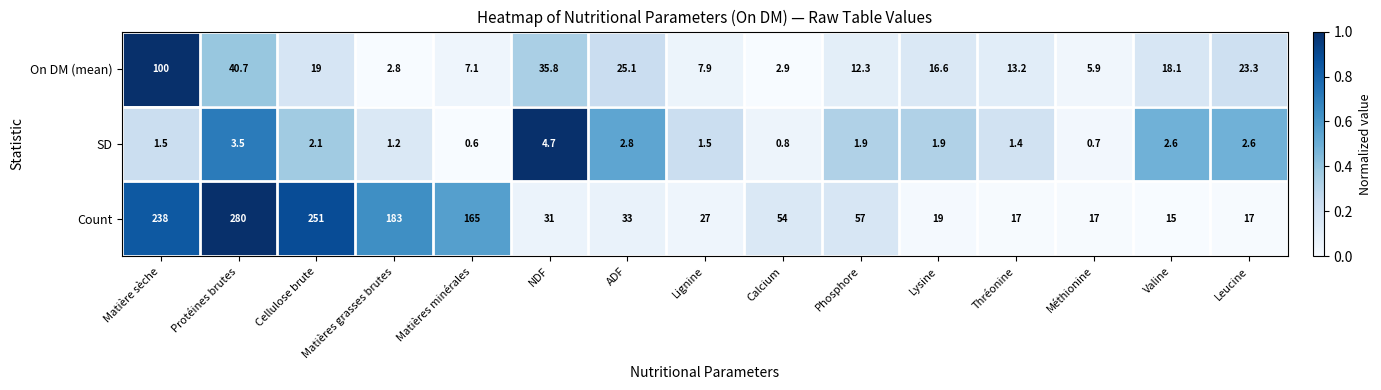

List the series in order of their overall mean, highest first.

Count, On DM (mean), SD